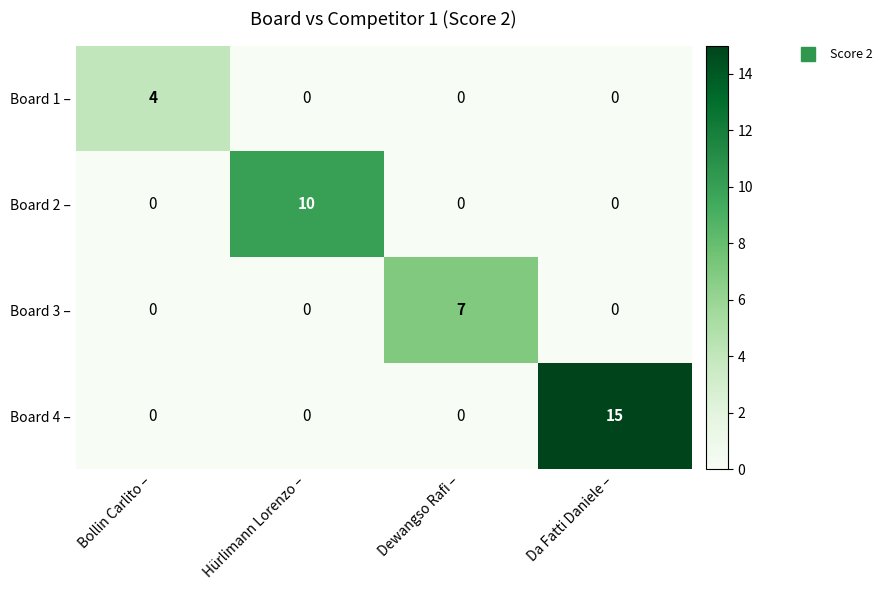

List the series in order of their overall mean, highest first.

Board 4 –, Board 2 –, Board 3 –, Board 1 –